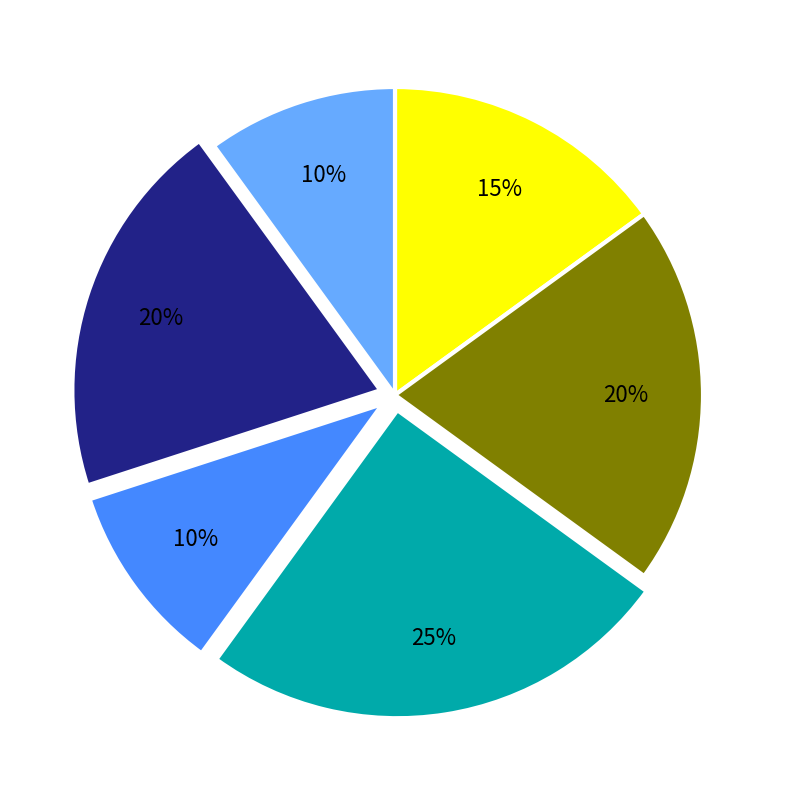

To the nearest percent, what is the average slice percentage?

17%